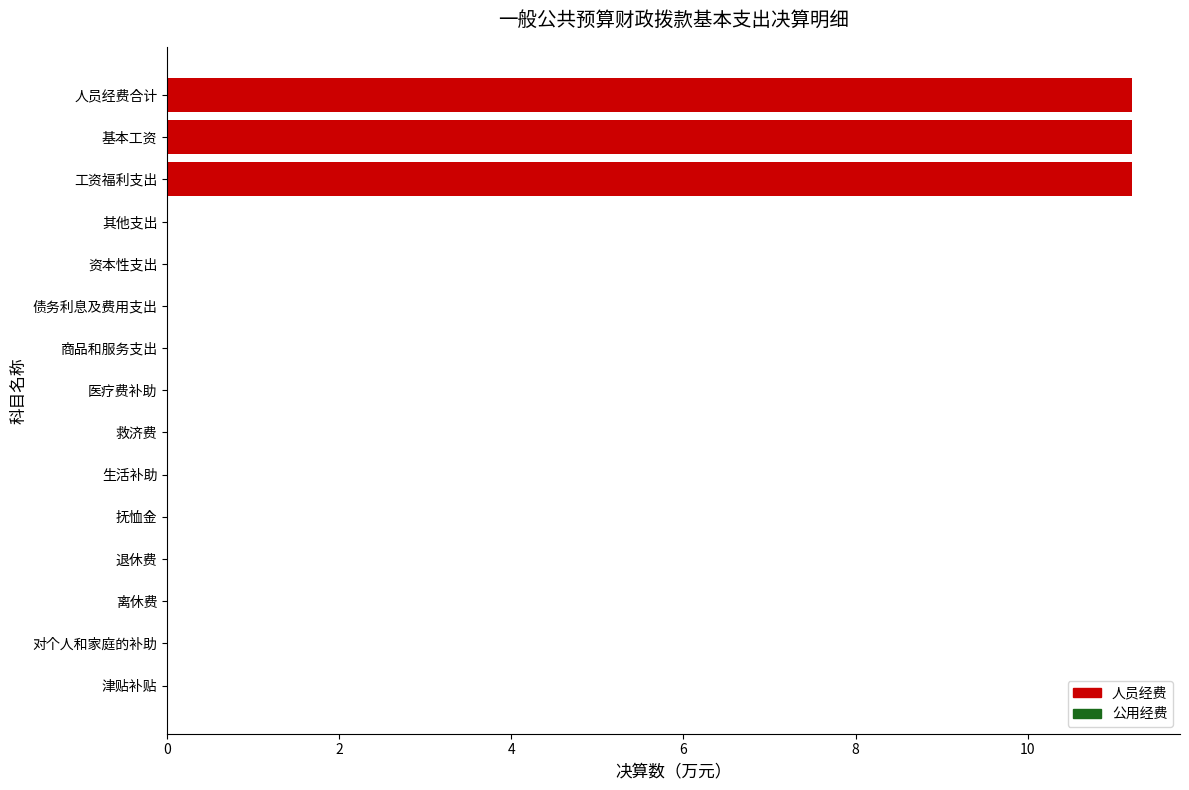

What is the maximum value shown in the chart?

11.2